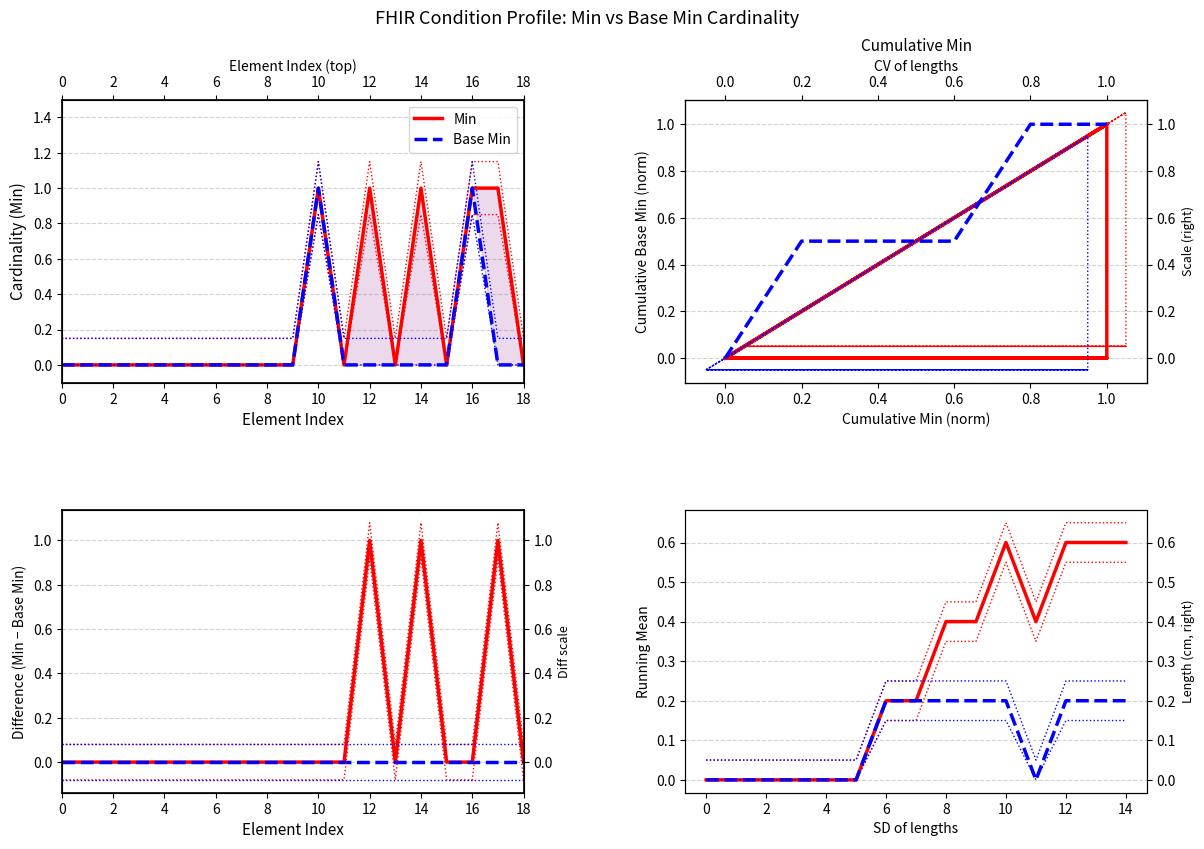

At how many categories does at least one series exceed 0?

5